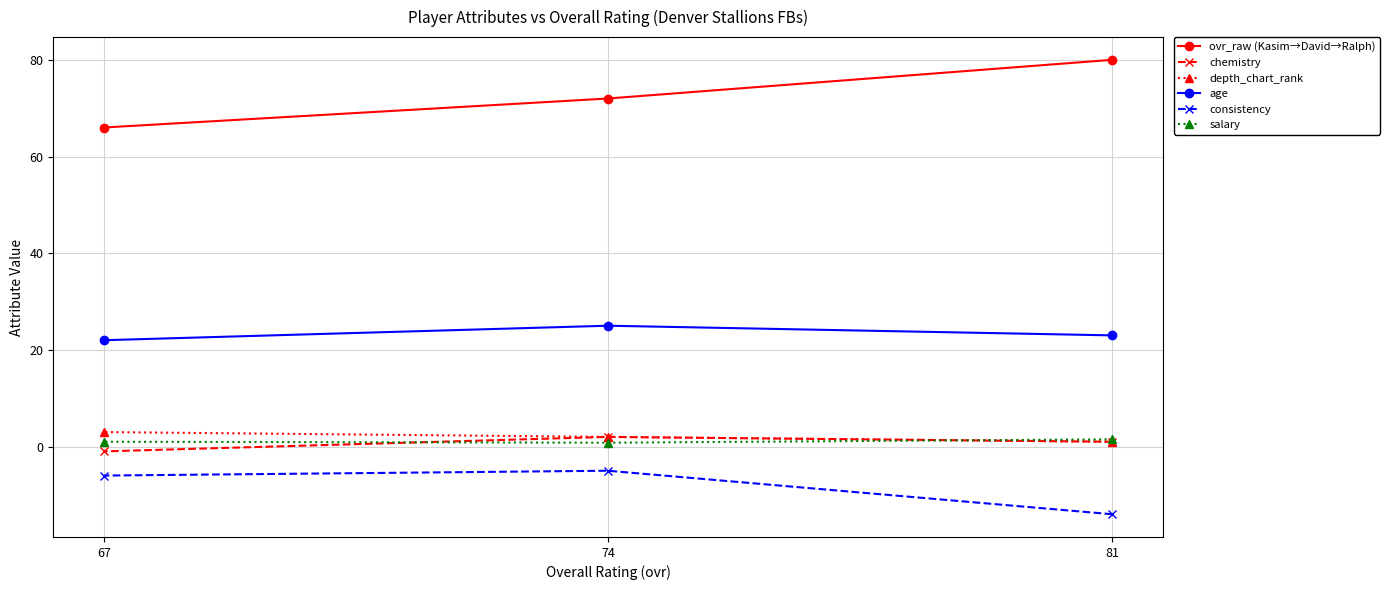

Which series has the largest total across all categories?

ovr_raw (Kasim→David→Ralph)